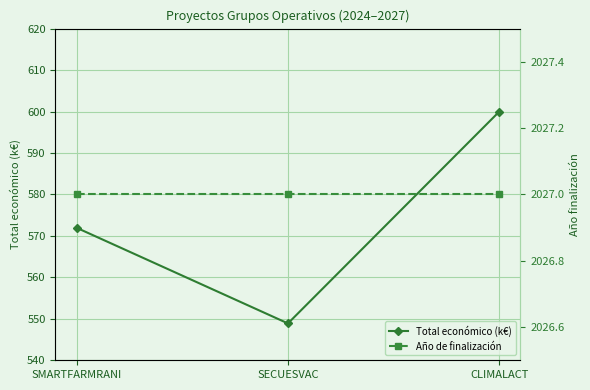

What is the label of the 3rd point from the right?

SMARTFARMRANI